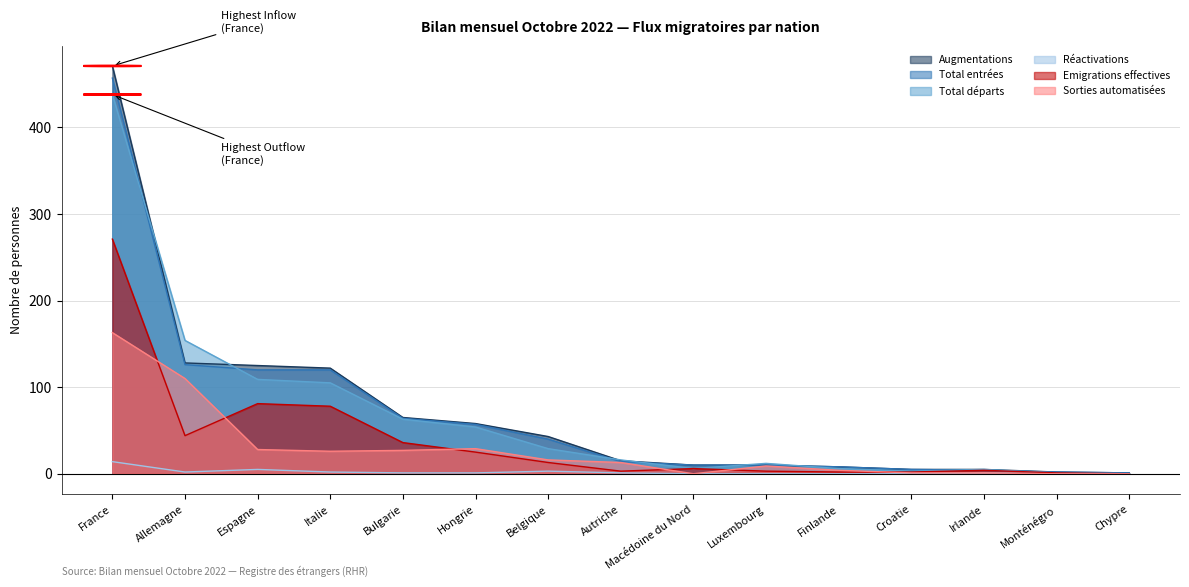

Reading left to right, extract all data points from this chart.

Augmentations: 471	128	125	122	65	58	43	15	10	10	8	5	5	2	1
Total entrées: 457	126	120	120	64	57	40	14	10	10	8	5	4	2	1
Total départs: 438	154	109	105	63	54	29	16	6	12	6	3	5	1	0
Réactivations: 14	2	5	2	1	1	3	1	0	0	0	0	1	0	0
Emigrations effectives: 271	44	81	78	36	25	13	3	6	3	2	2	4	1	0
Sorties automatisées: 163	110	28	26	27	29	16	13	0	9	4	1	1	0	0